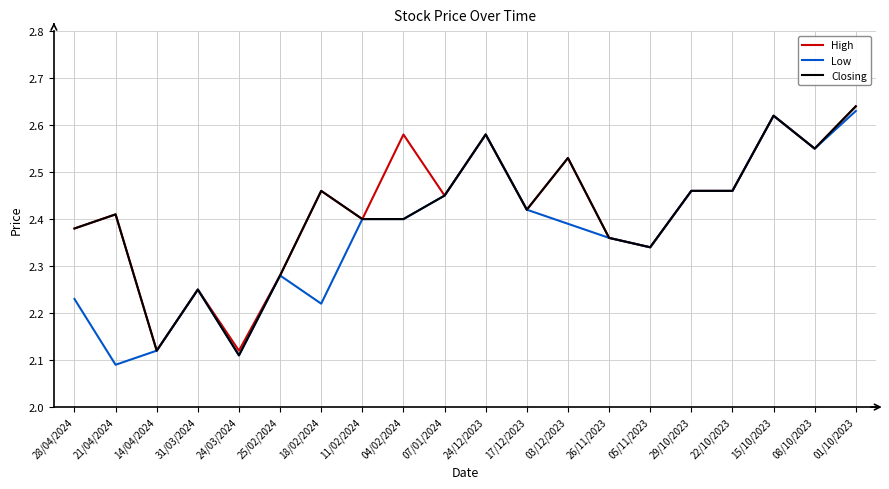

The value of Closing at 04/02/2024 is 2.4. True or false?

True